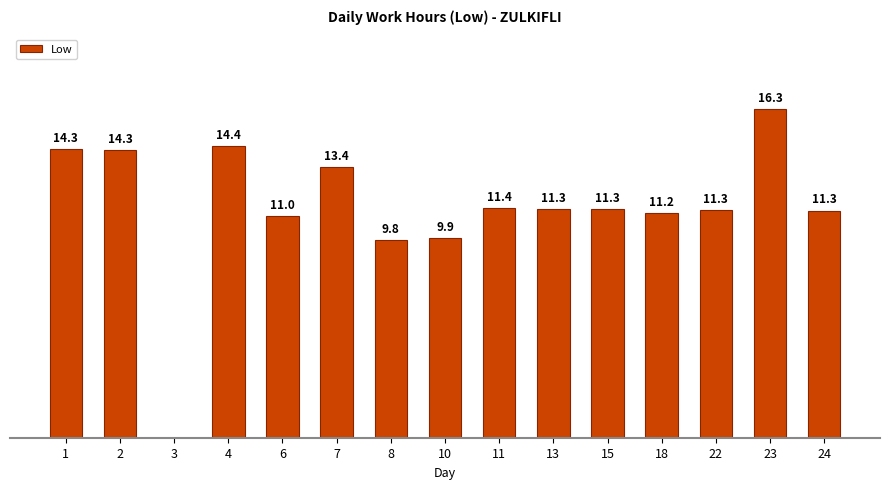

Which label corresponds to the largest value in the chart?

23